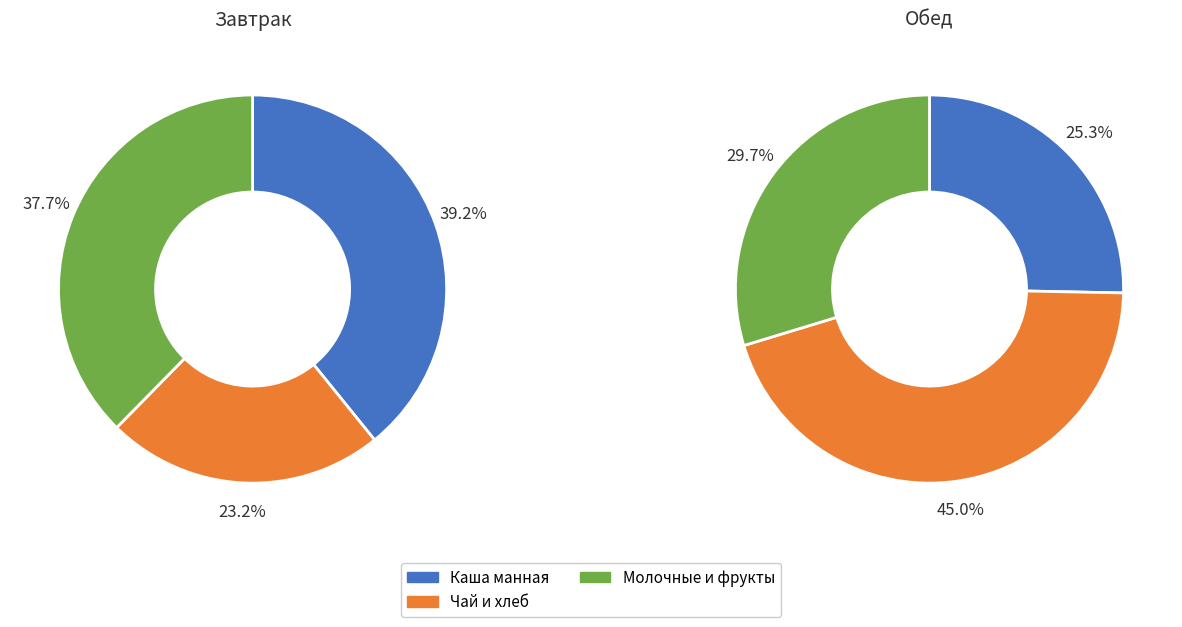

Does any single category account for the majority?

No